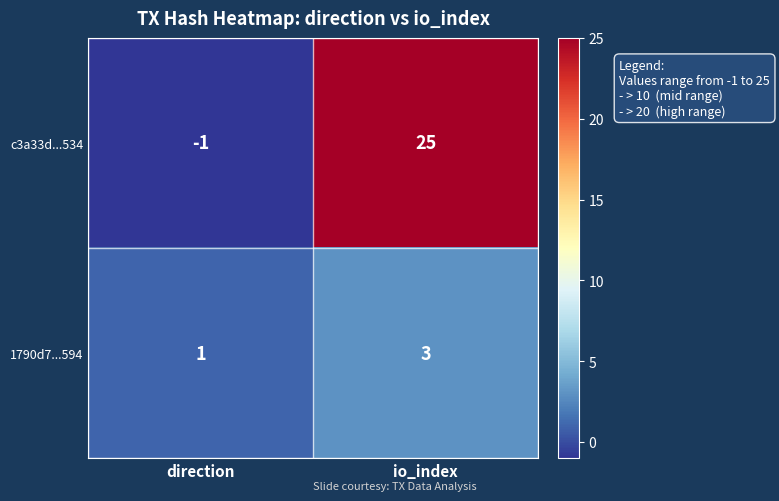

Where is c3a33d...534 nearest to the value 12?

direction